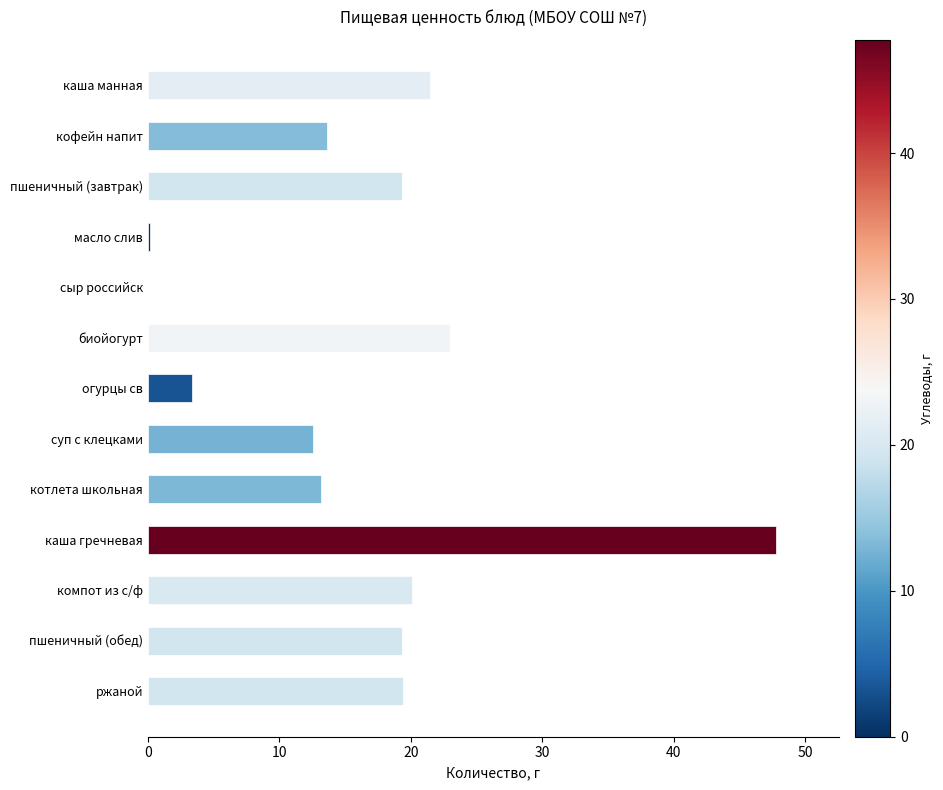

Between кофейн напит and пшеничный (завтрак), which is larger?

пшеничный (завтрак)